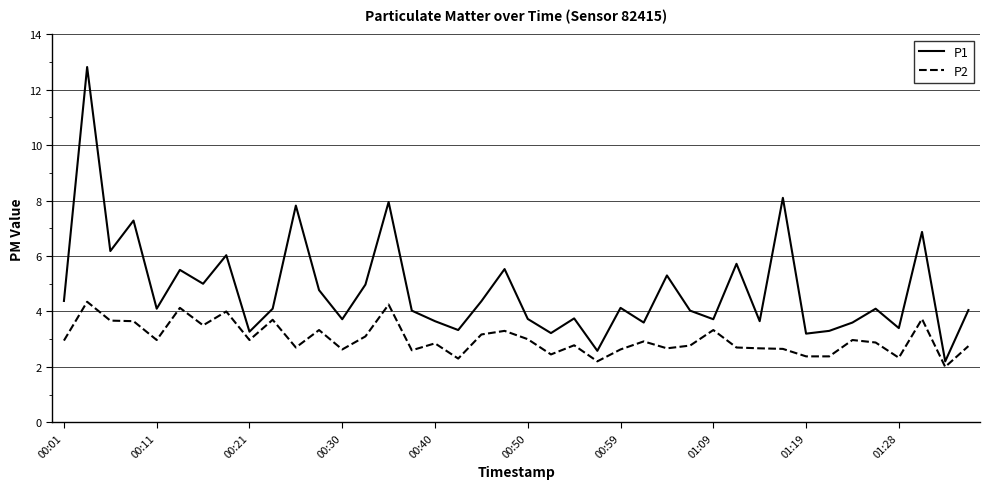

What is the lowest value of the P2 series?

2.0